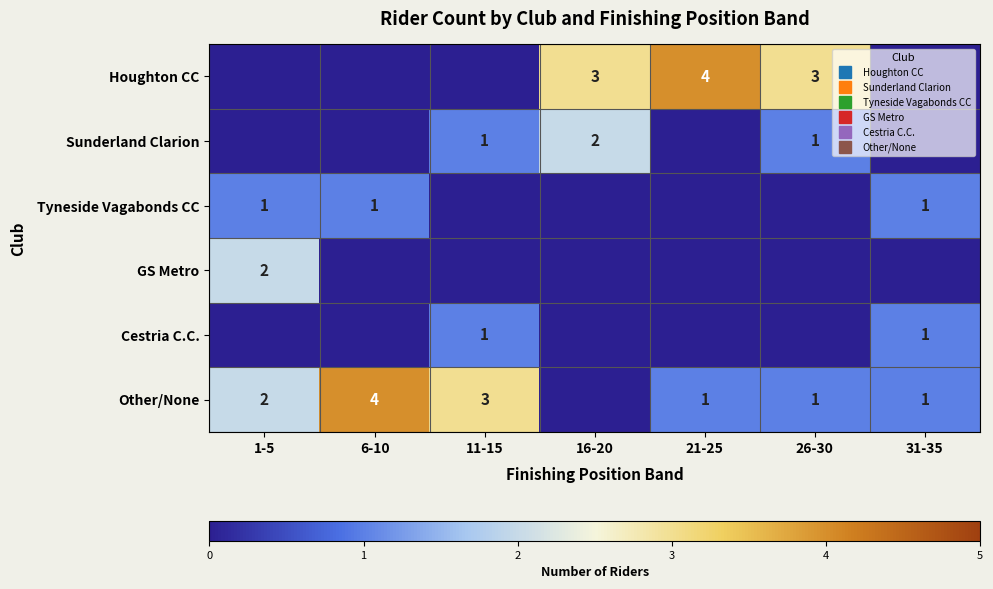

What is the spread (max minus min) of values at 21-25?

4